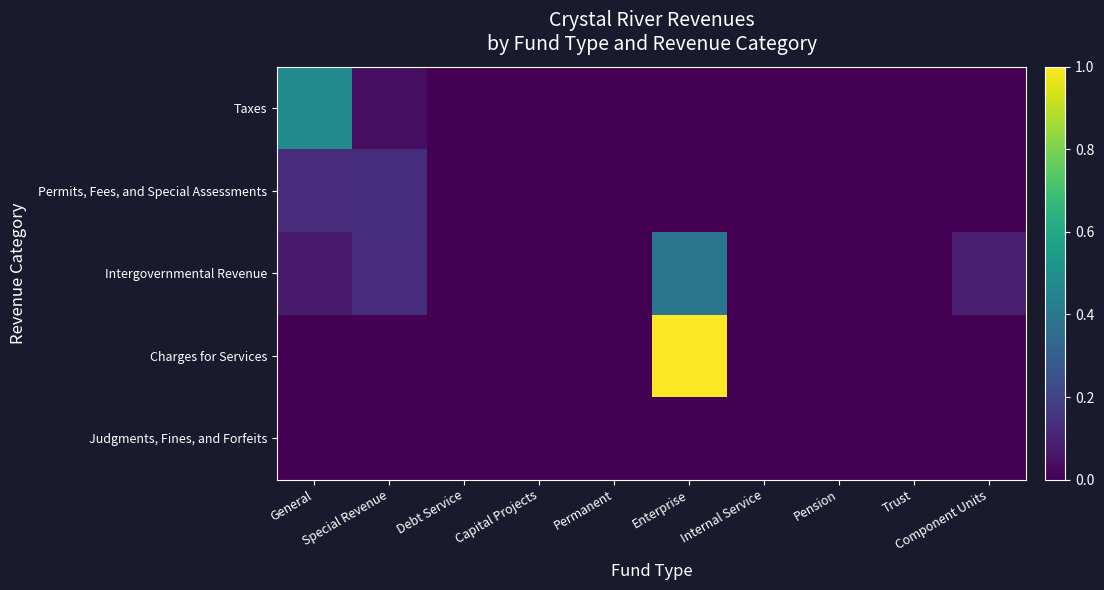

How many data points does each series have?

10